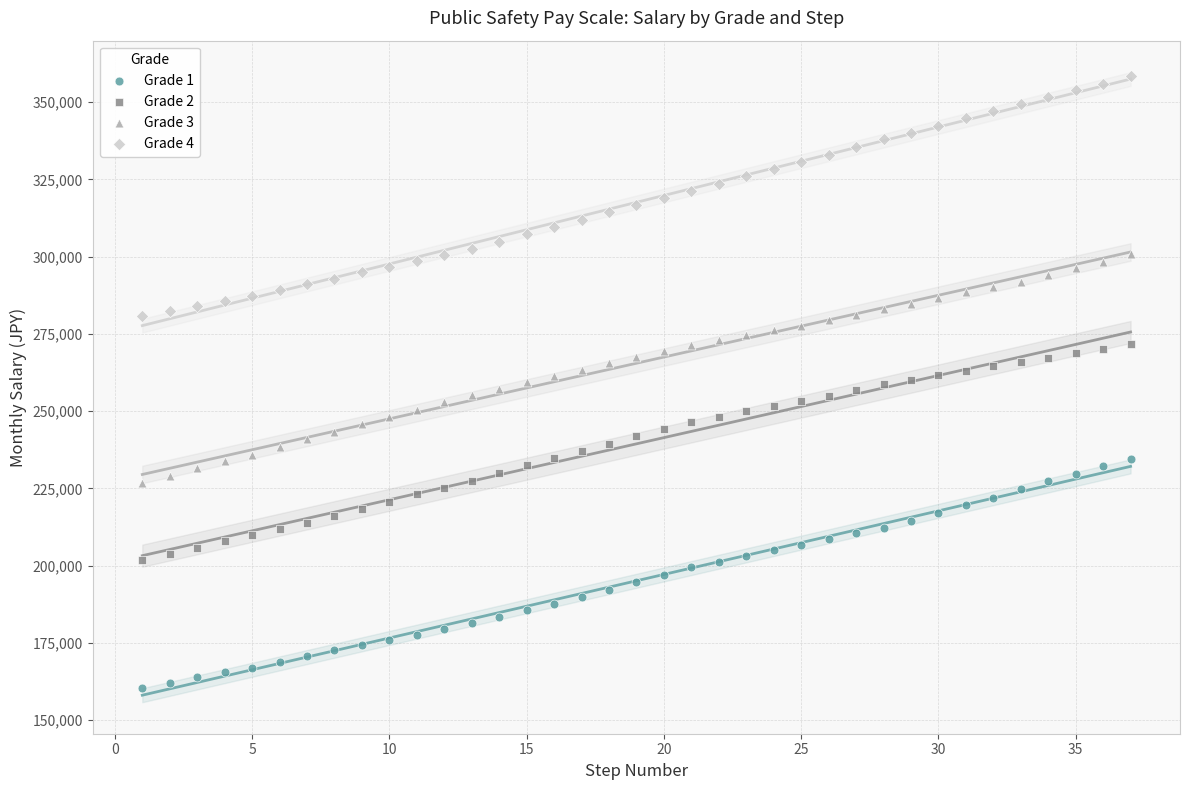

Which series reaches the minimum Y coordinate?

Grade 1